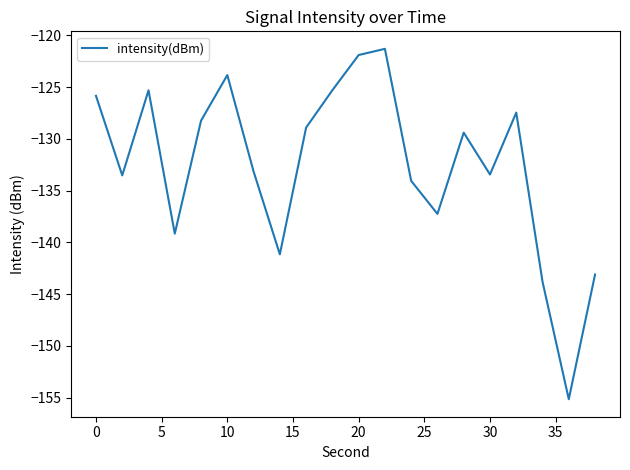

How many categories are shown in the chart?

20